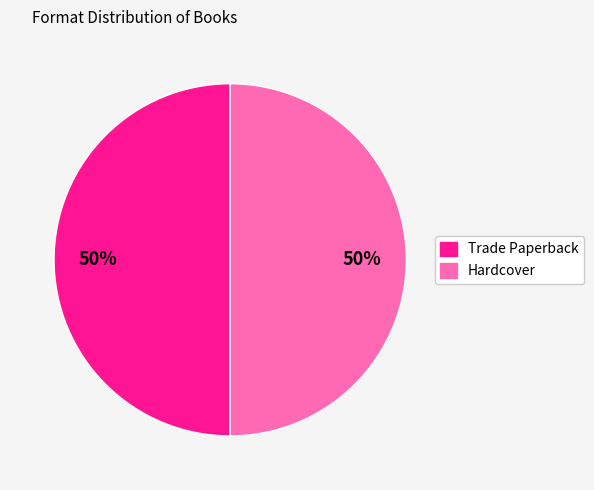

Count the number of slices in the pie.

2